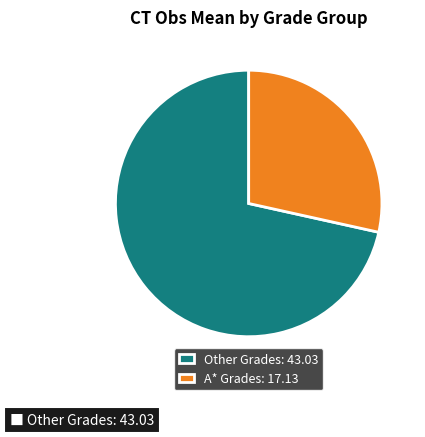

How many segments does this pie chart have?

2